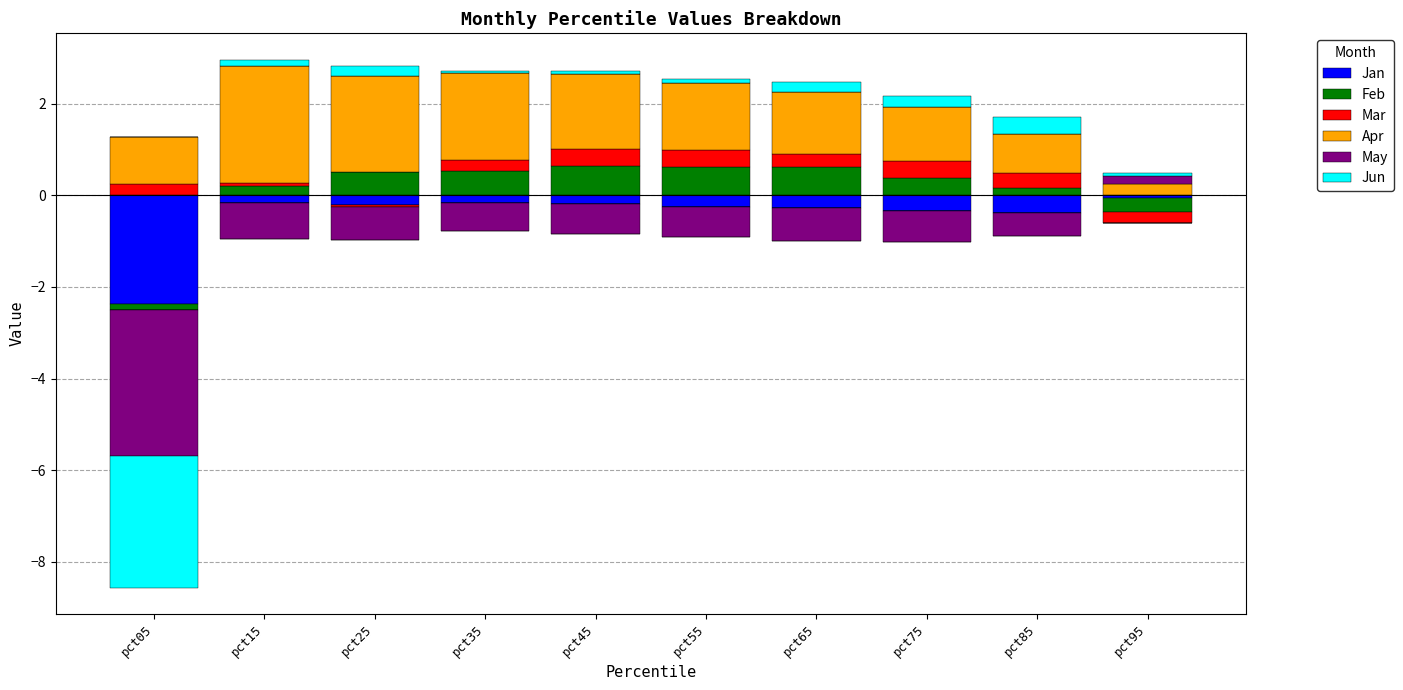

Is it true that Jun equals 0.1 at pct45?

True